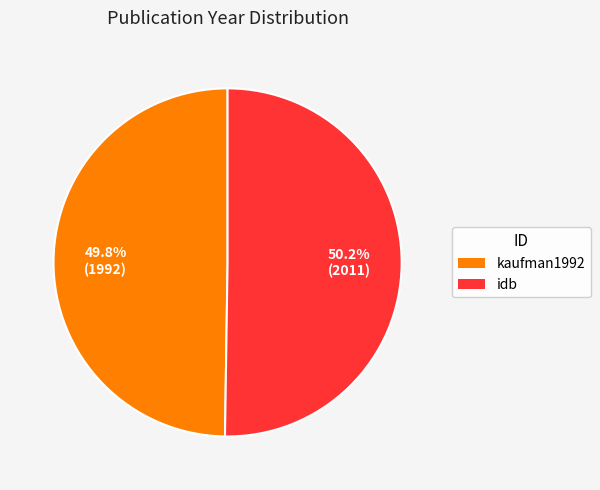

What percentage is NOT represented by kaufman1992?

50.2%